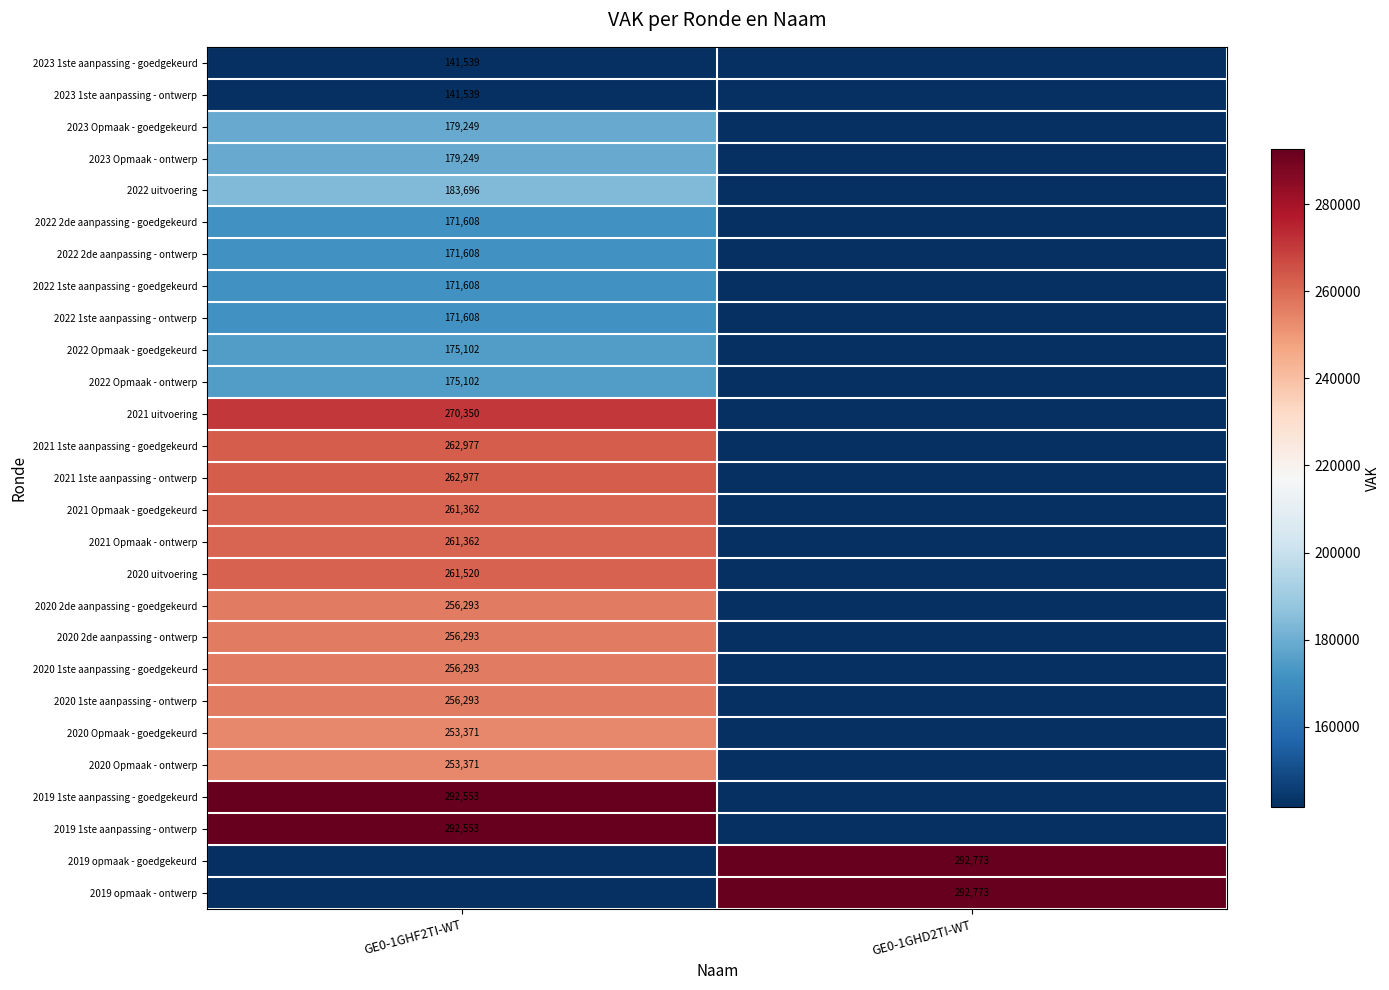

Is it true that 2023 1ste aanpassing - ontwerp equals 62346 at GE0-1GHF2TI-WT?

False